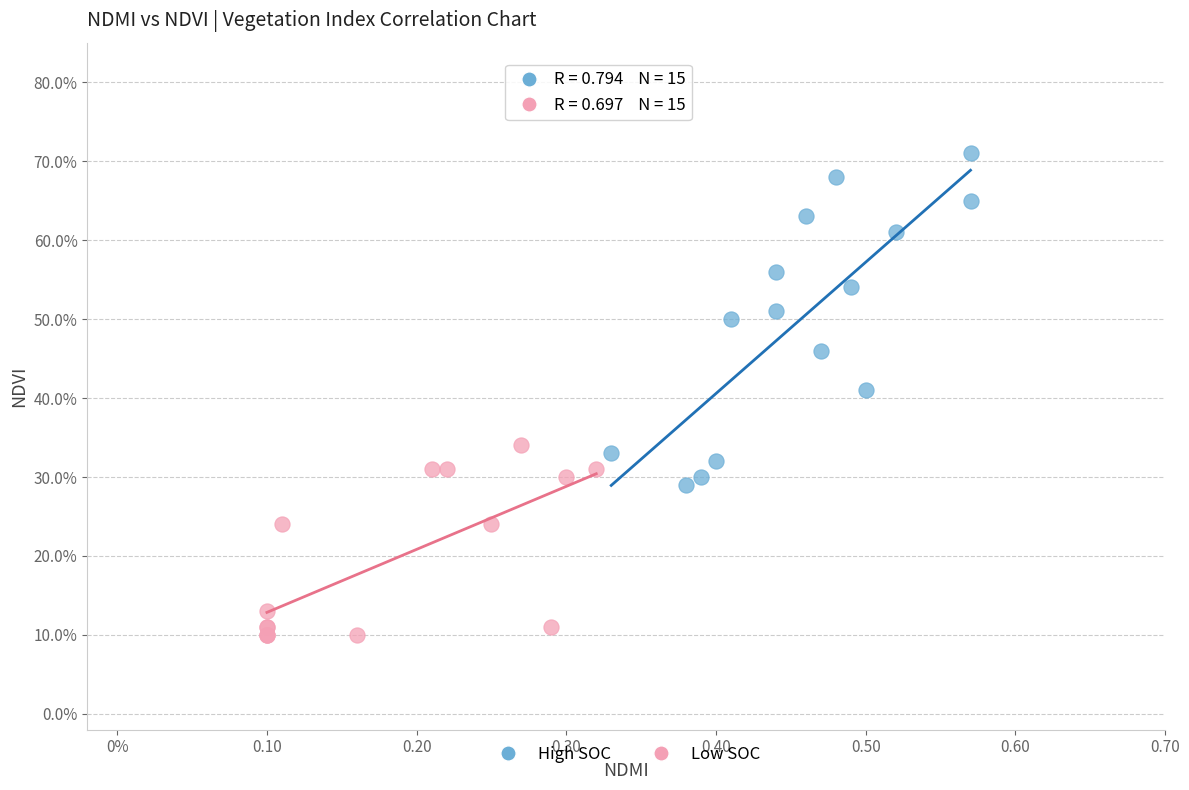

Which series reaches the maximum Y coordinate?

High SOC